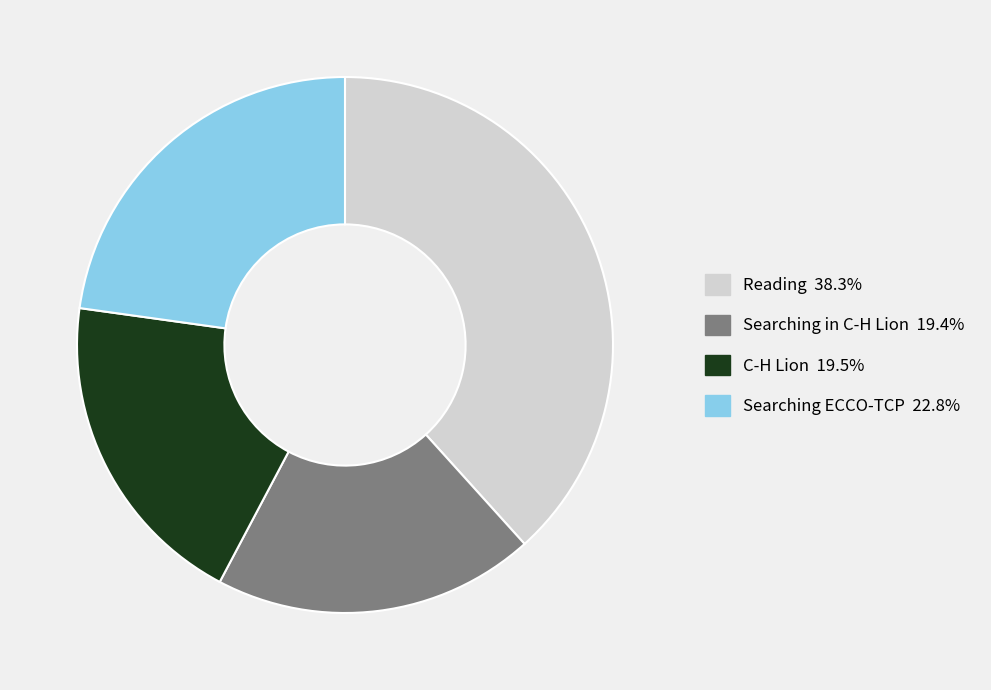

Is there any slice that represents more than half of the pie?

No